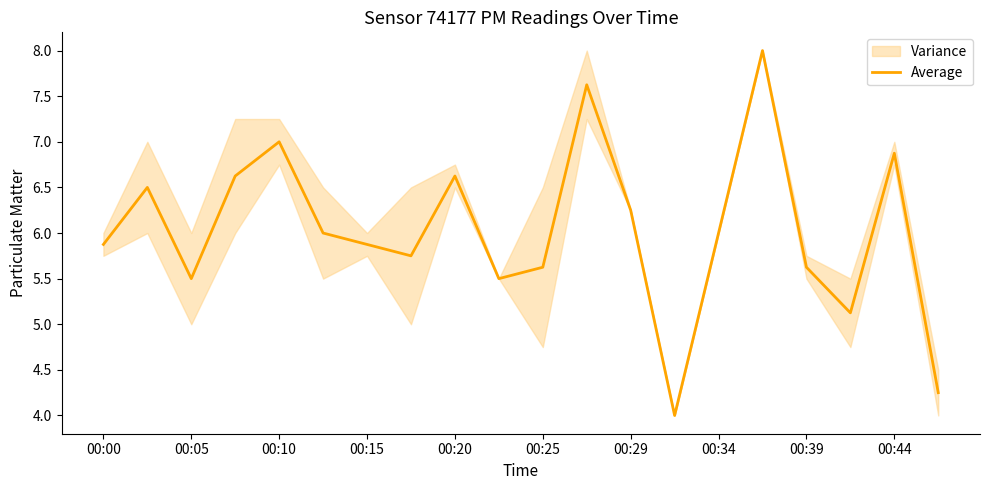

Does the chart have visible grid lines?

No